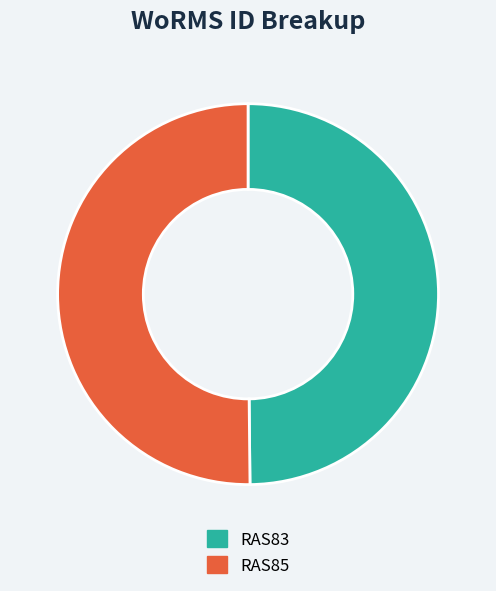

Combined, do RAS85 and RAS83 account for over 50%?

Yes